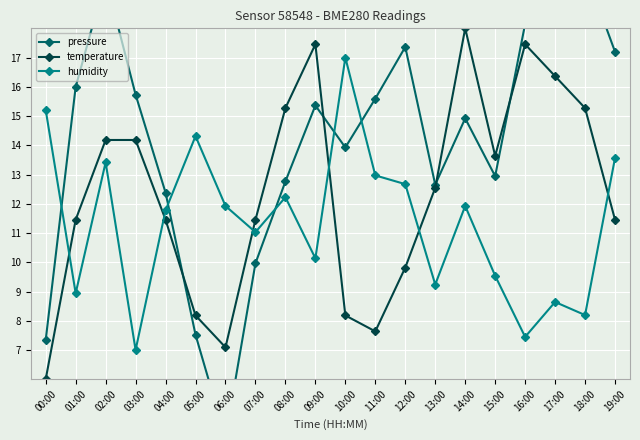

The value of temperature at 02:00 is 20.7. True or false?

False